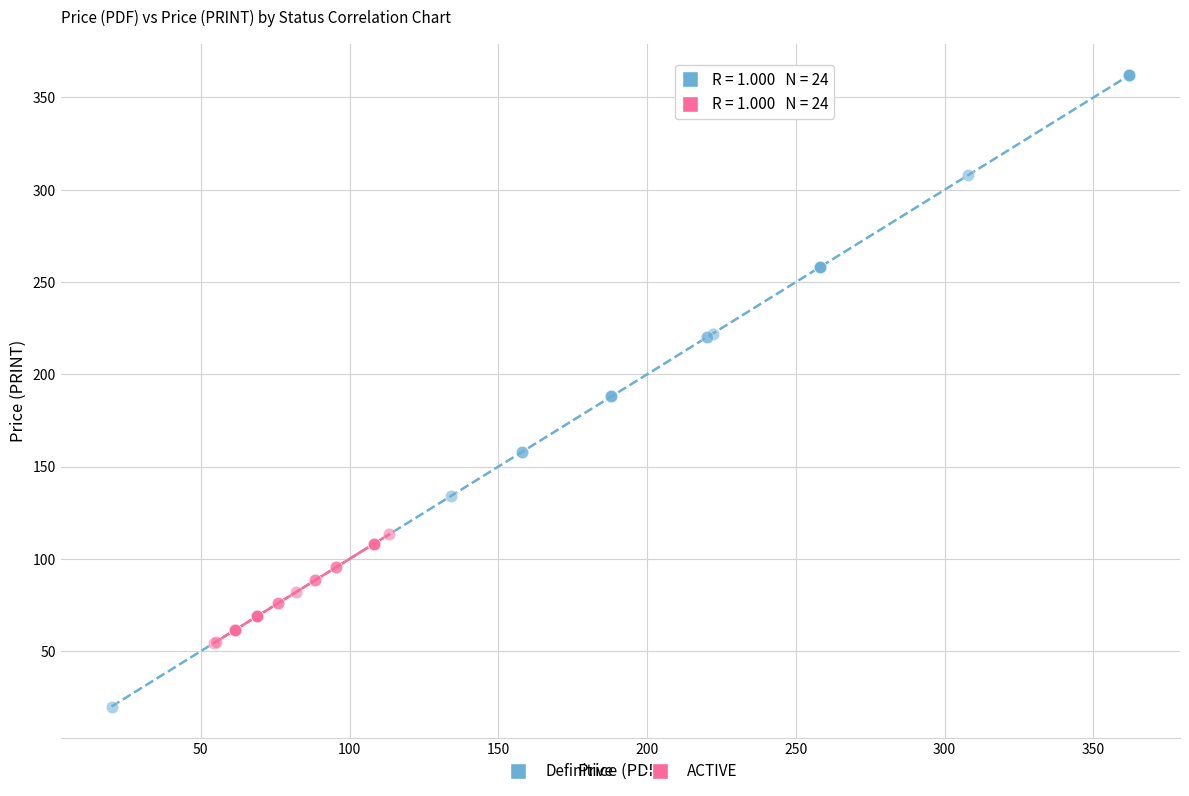

What are all the series names shown in the legend?

Definitive, ACTIVE